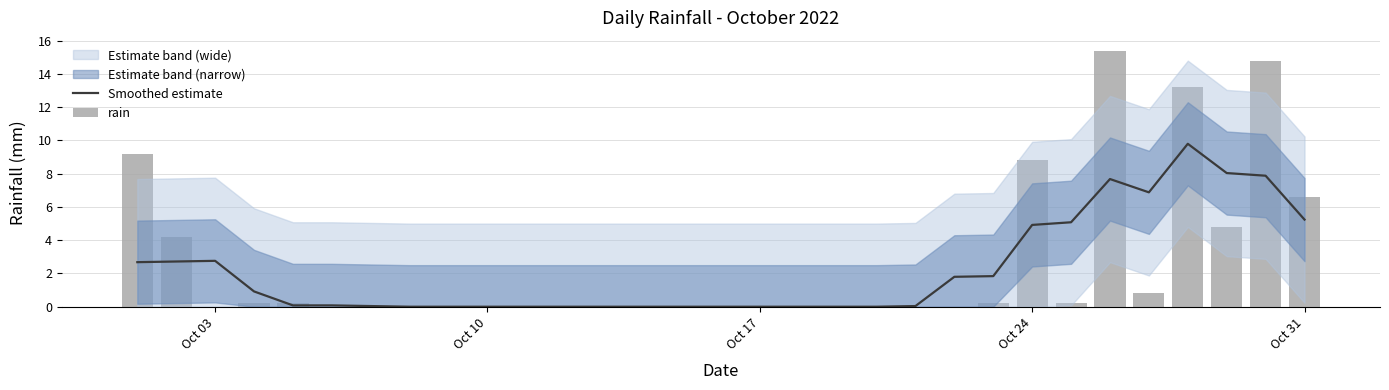

What is the difference between the maximum and minimum values in the Smoothed estimate series?

9.8